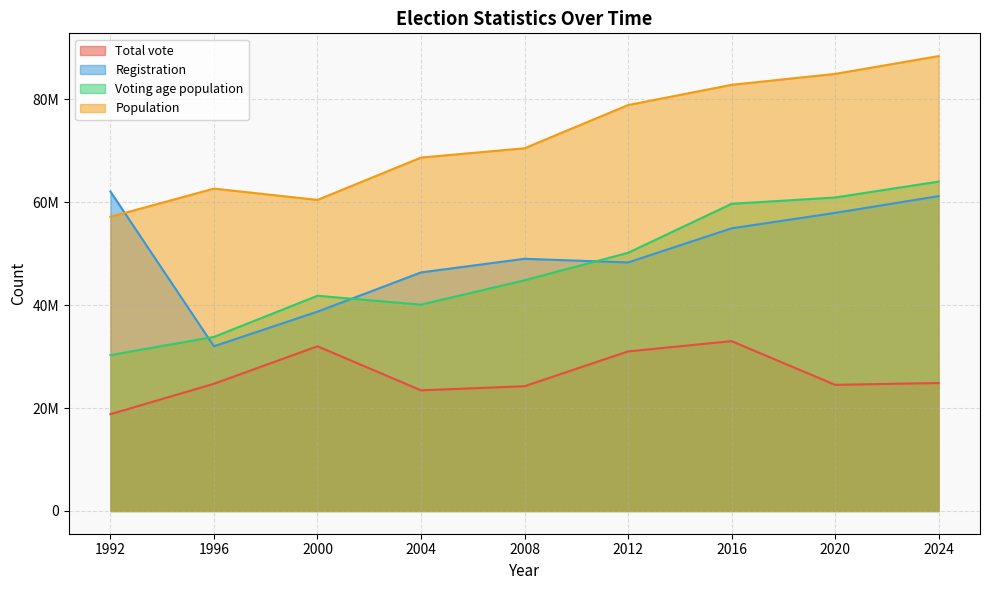

What value does the Voting age population series have at 2012?

50159911